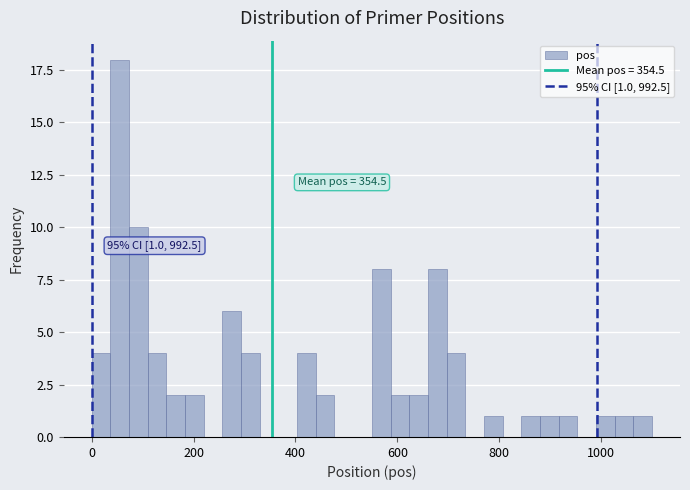

Around what value on the x-axis is the tallest bar? Give the approximate position of its centre, as read against the axis.

60